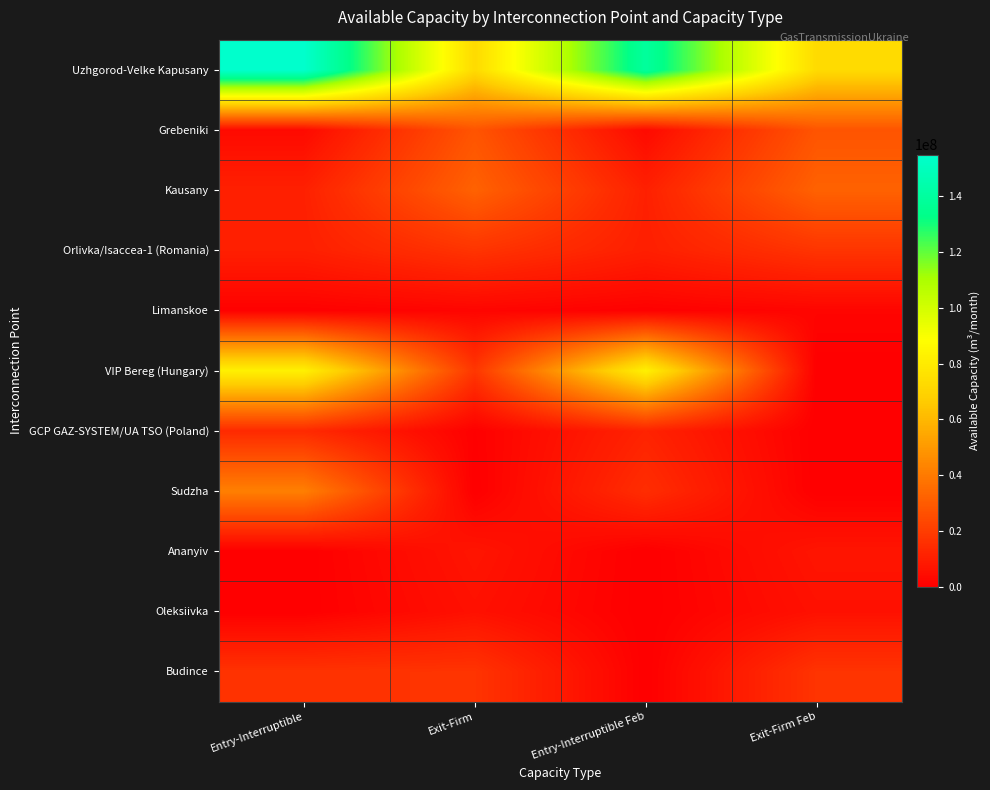

Which has a higher value, Entry-Interruptible or Exit-Firm Feb?

Entry-Interruptible